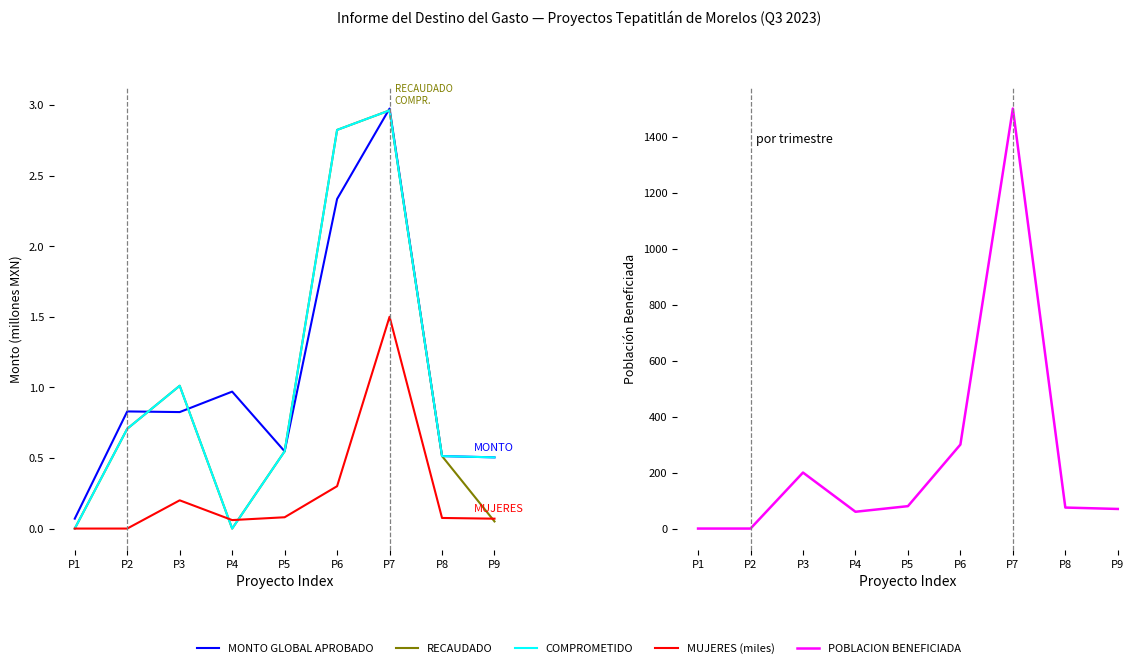

What is the difference between the highest and lowest values at P1?

0.1